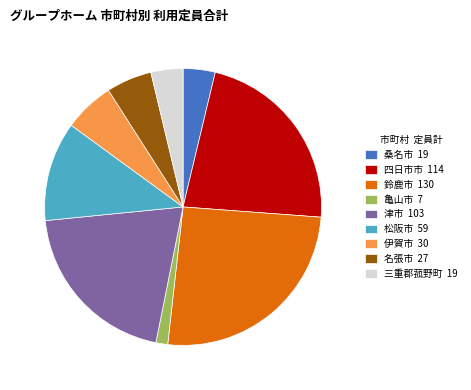

Between 伊賀市 30 and 鈴鹿市 130, which is larger?

鈴鹿市 130